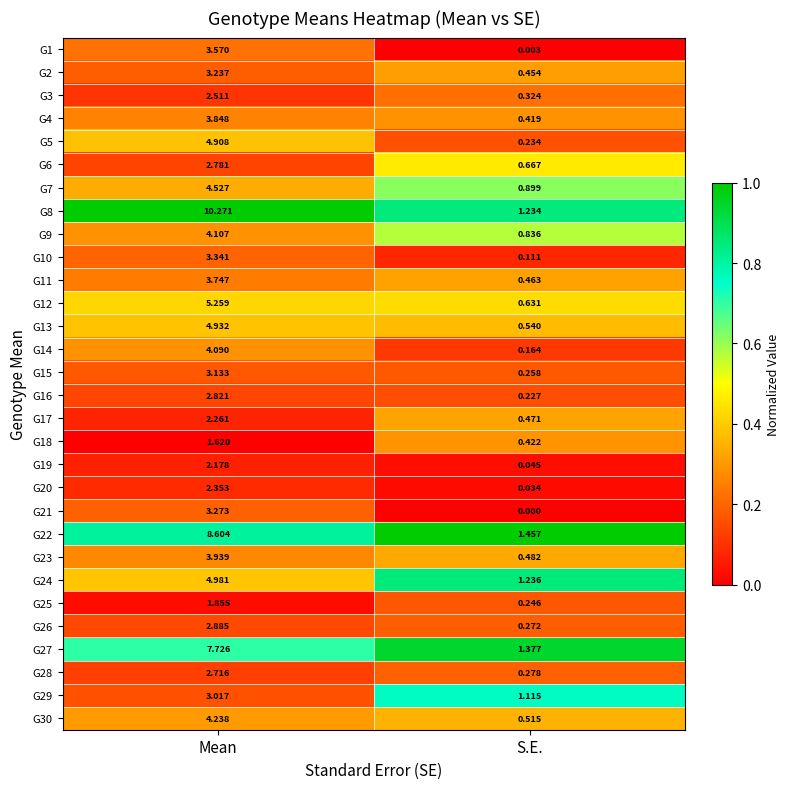

At which label is G2 closest to 1?

S.E.